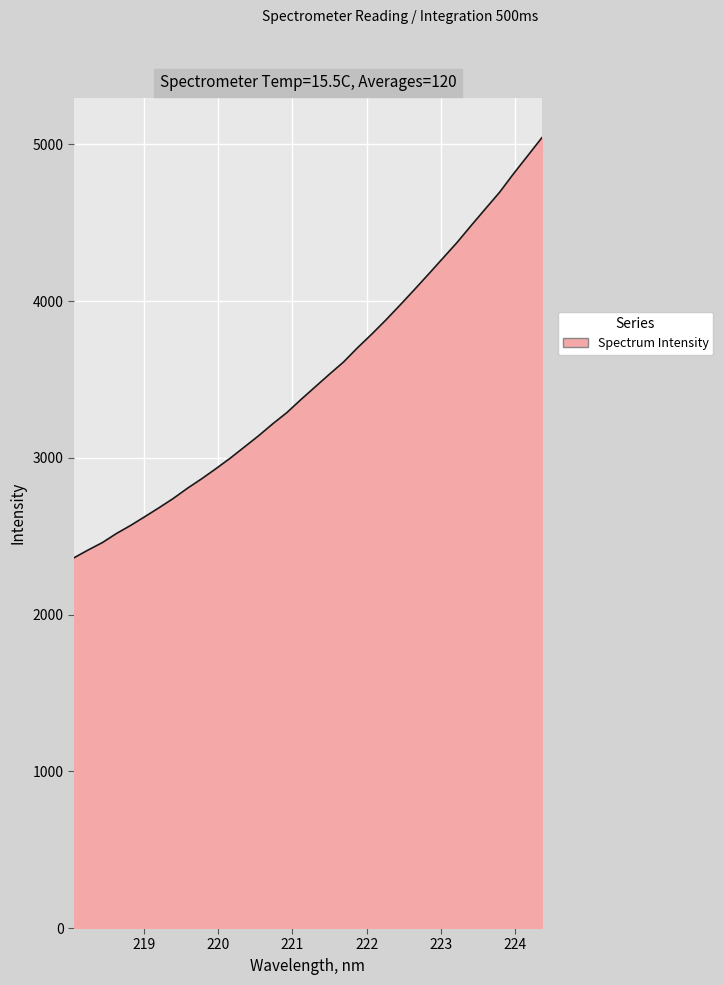

True or false: there are more than 0 points higher than both neighbors.

False